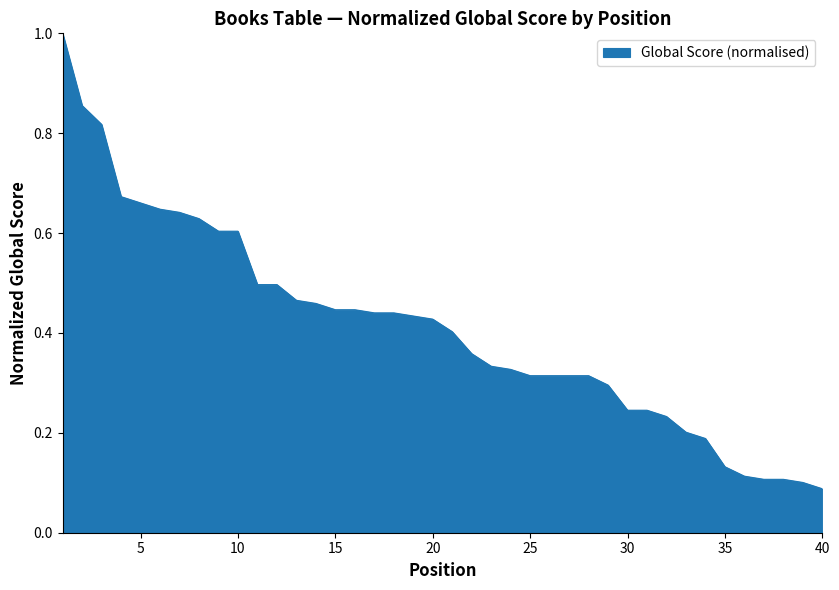

What is the maximum value shown in the chart?

1.0